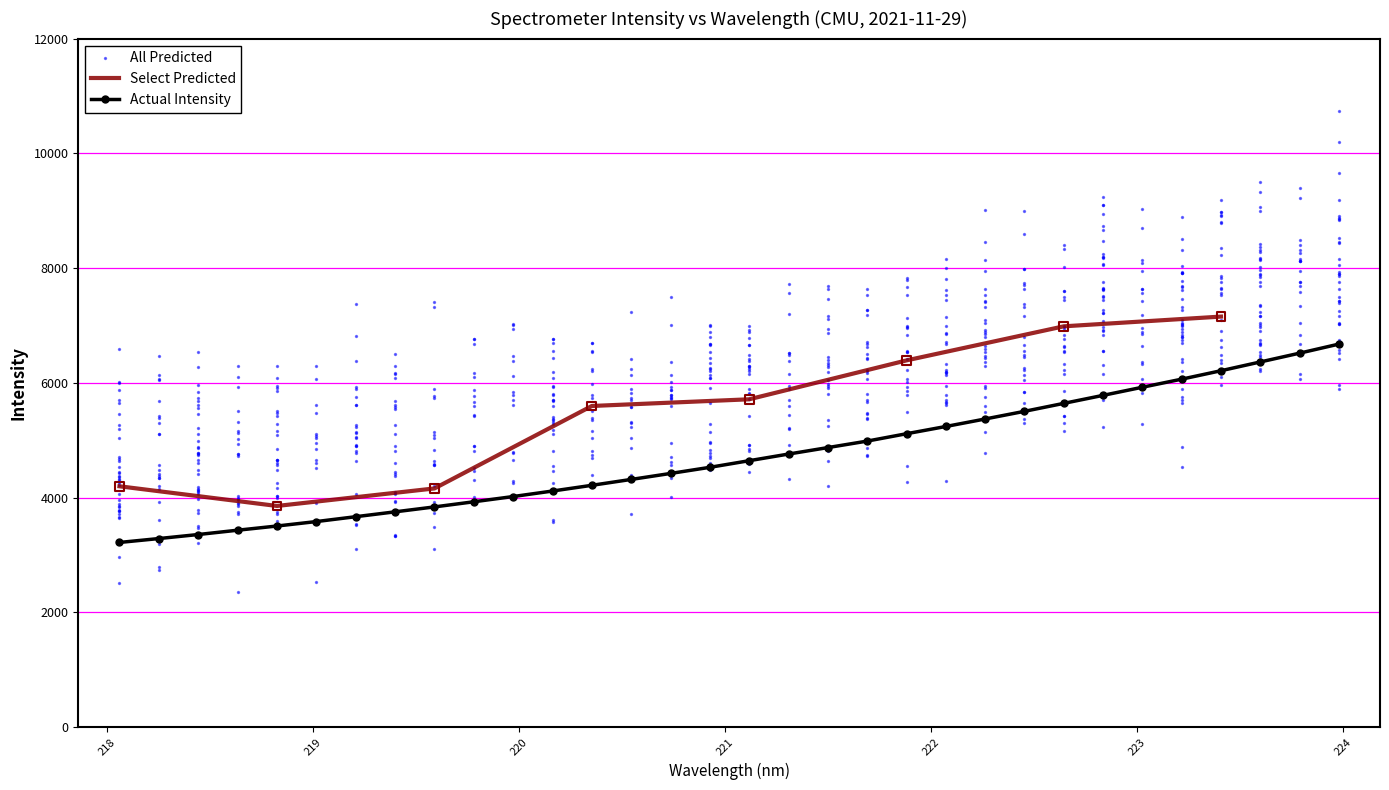

What is the highest value of the Actual Intensity series?

6675.4